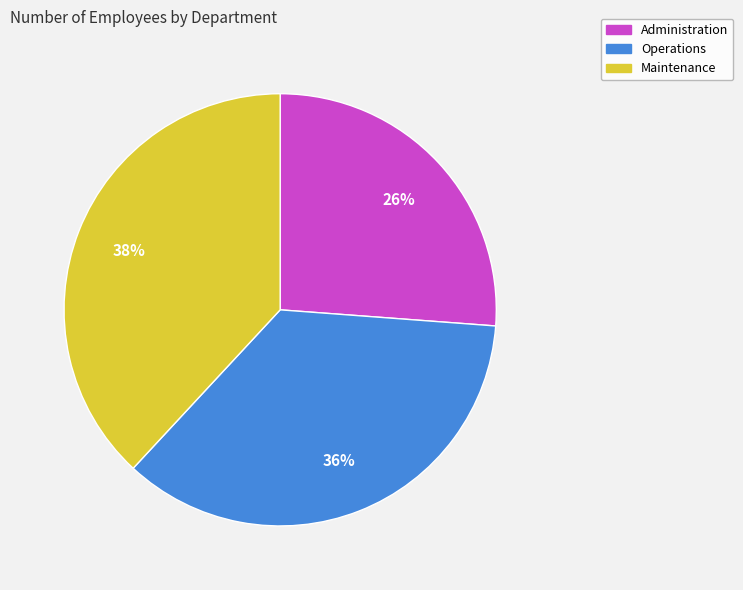

Which category has the smallest portion of the pie?

Administration